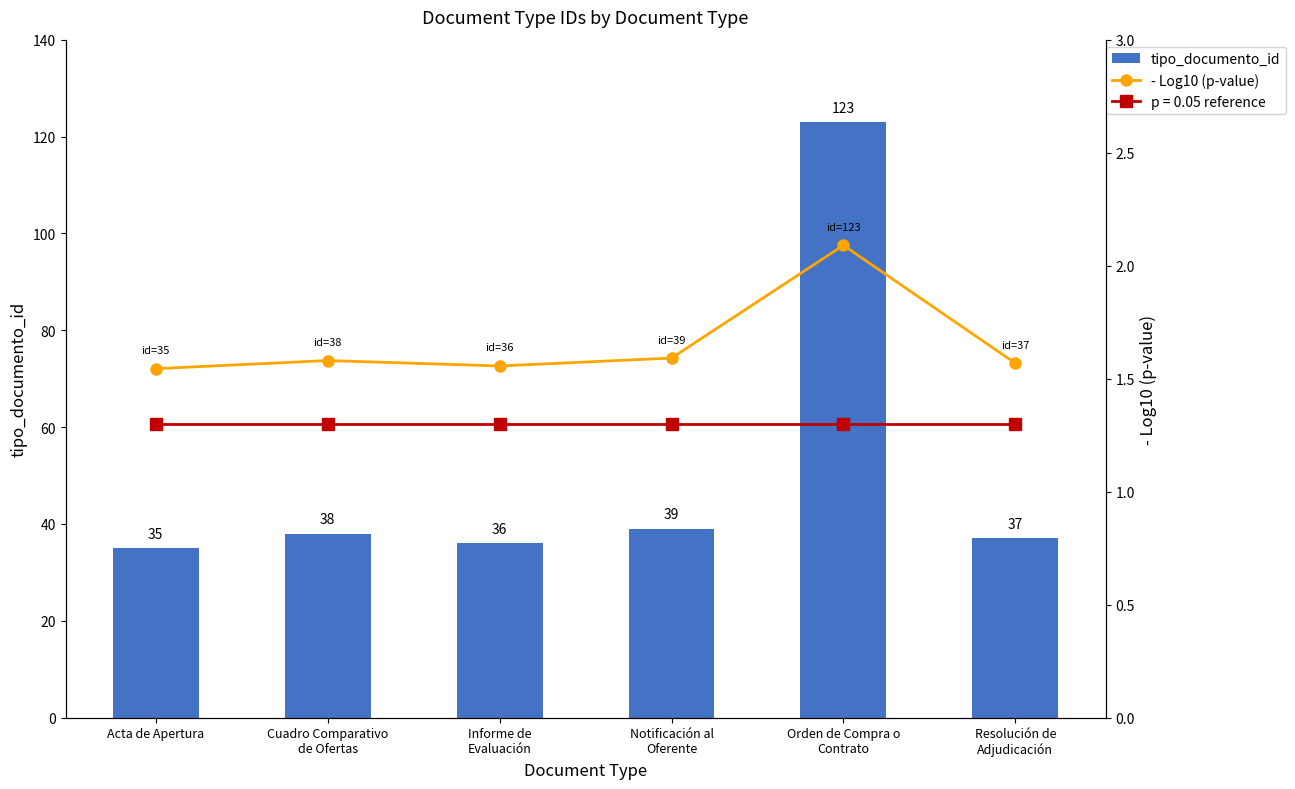

Reading right to left, list all the values displayed in this chart.

tipo_documento_id: Resolución de
Adjudicación=37.0	Orden de Compra o
Contrato=123.0	Notificación al
Oferente=39.0	Informe de
Evaluación=36.0	Cuadro Comparativo
de Ofertas=38.0	Acta de Apertura=35.0
- Log10 (p-value): Resolución de
Adjudicación=1.6	Orden de Compra o
Contrato=2.1	Notificación al
Oferente=1.6	Informe de
Evaluación=1.6	Cuadro Comparativo
de Ofertas=1.6	Acta de Apertura=1.5